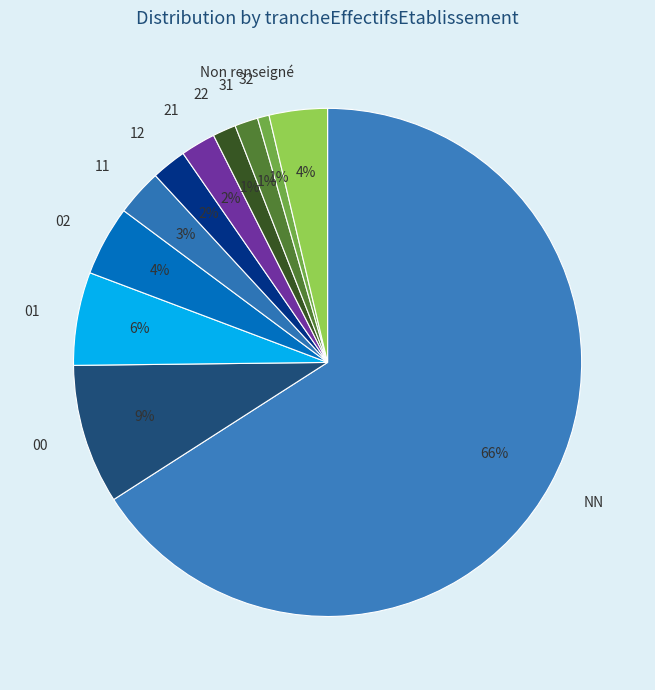

Count the number of slices in the pie.

11